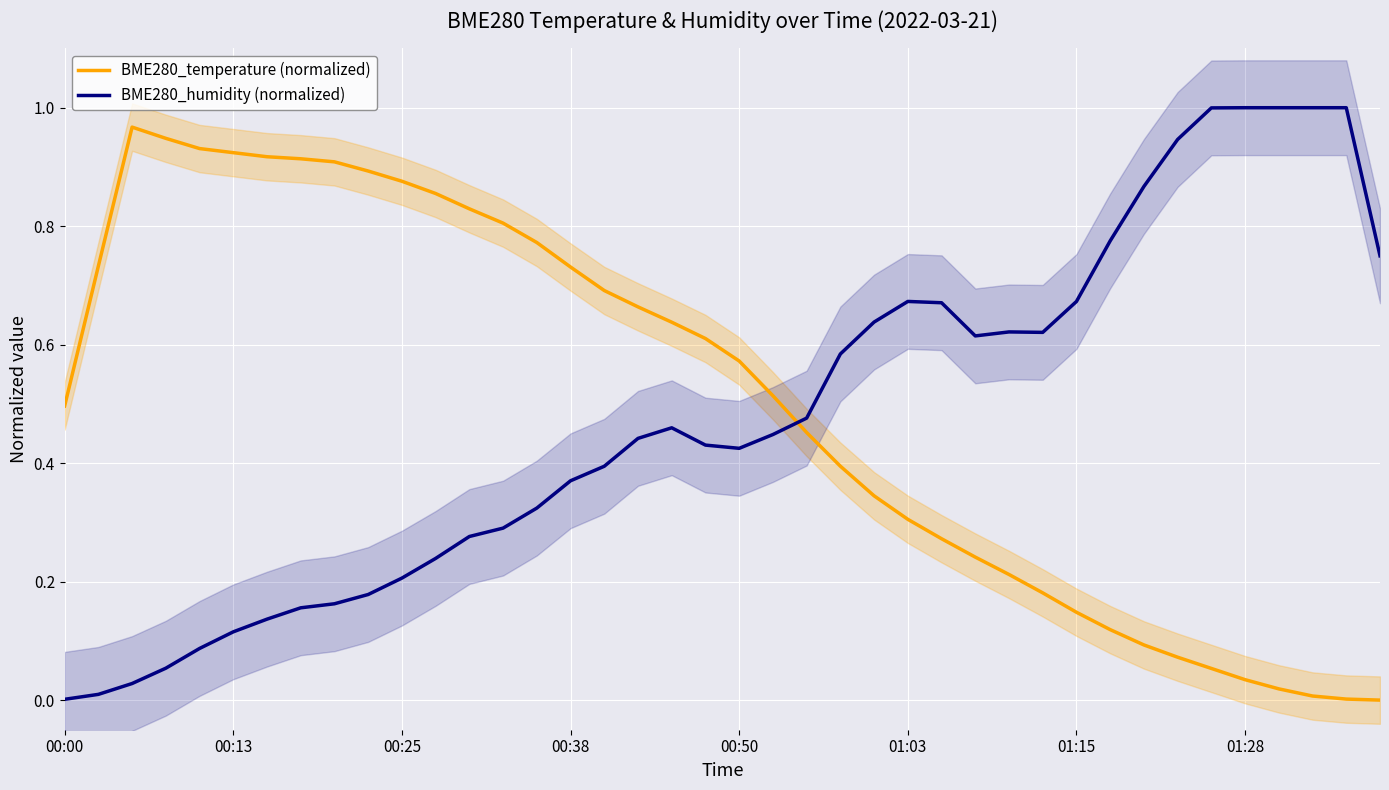

Where is BME280_temperature (normalized) nearest to the value 0?

39